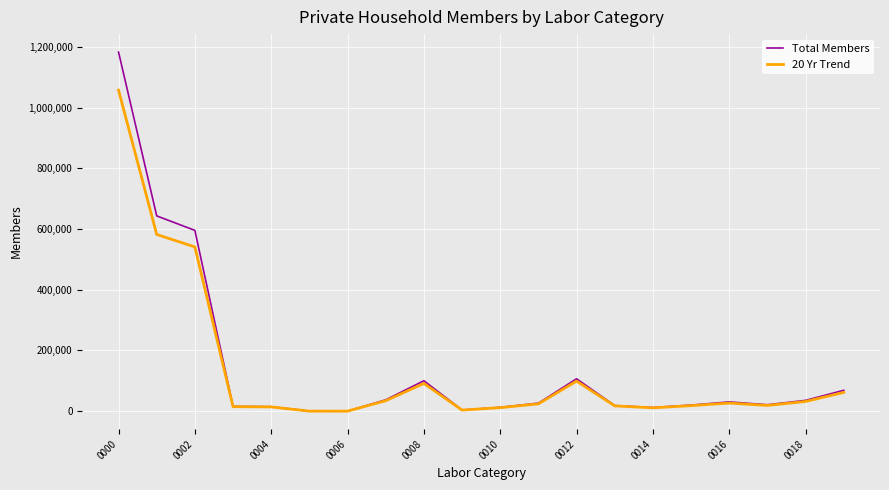

What is the maximum value for Total Members?

1182663